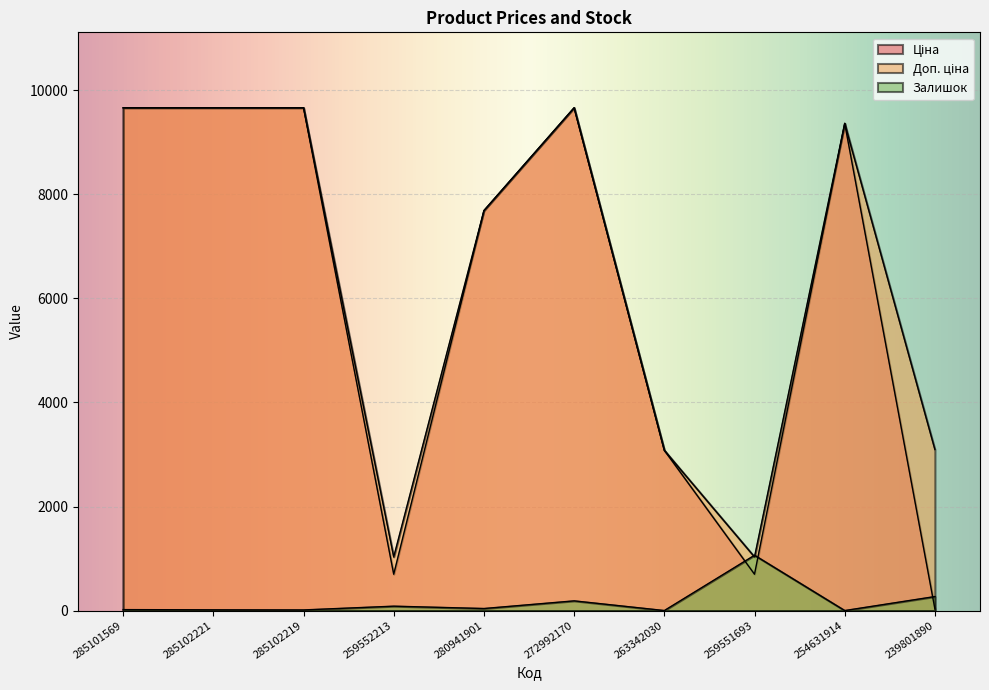

Where is the first local minimum for Ціна?

259552213